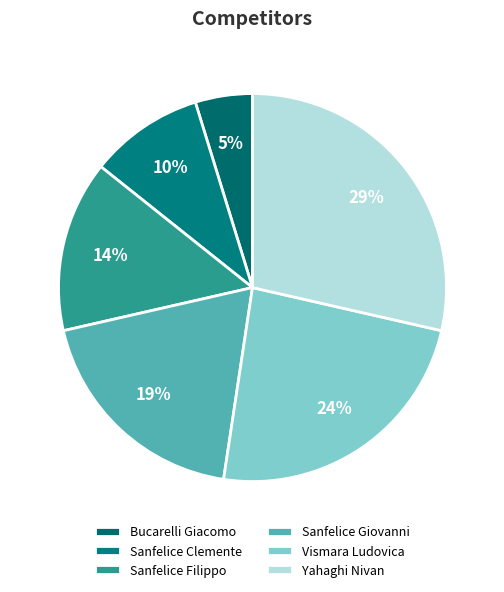

Is it true that Sanfelice Filippo is 29% of the pie?

False